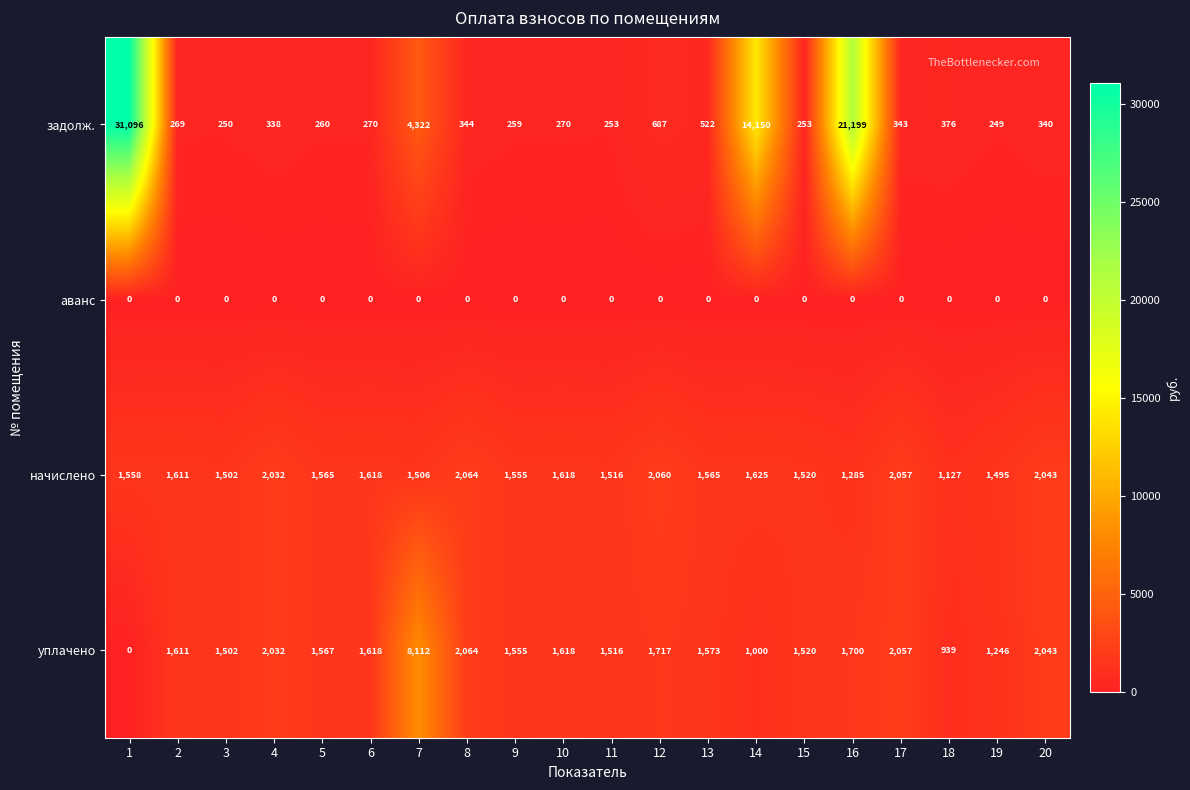

Which series has the largest total across all categories?

задолж.